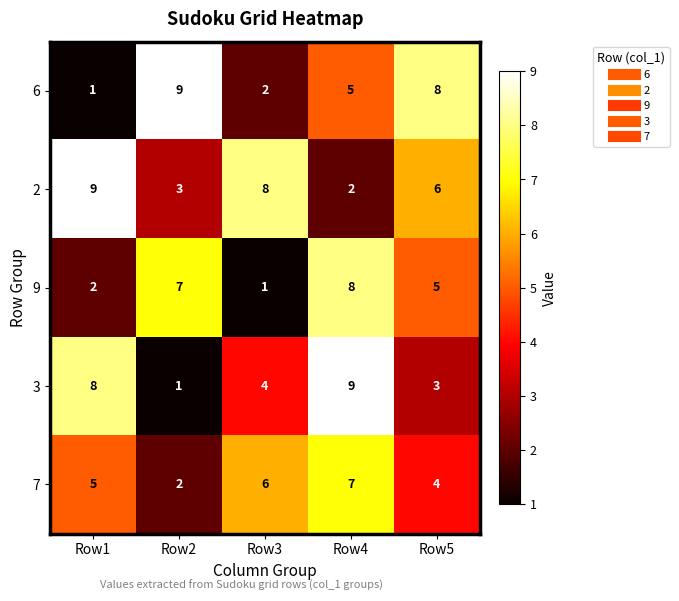

The value of 2 at Row2 is 5. True or false?

False